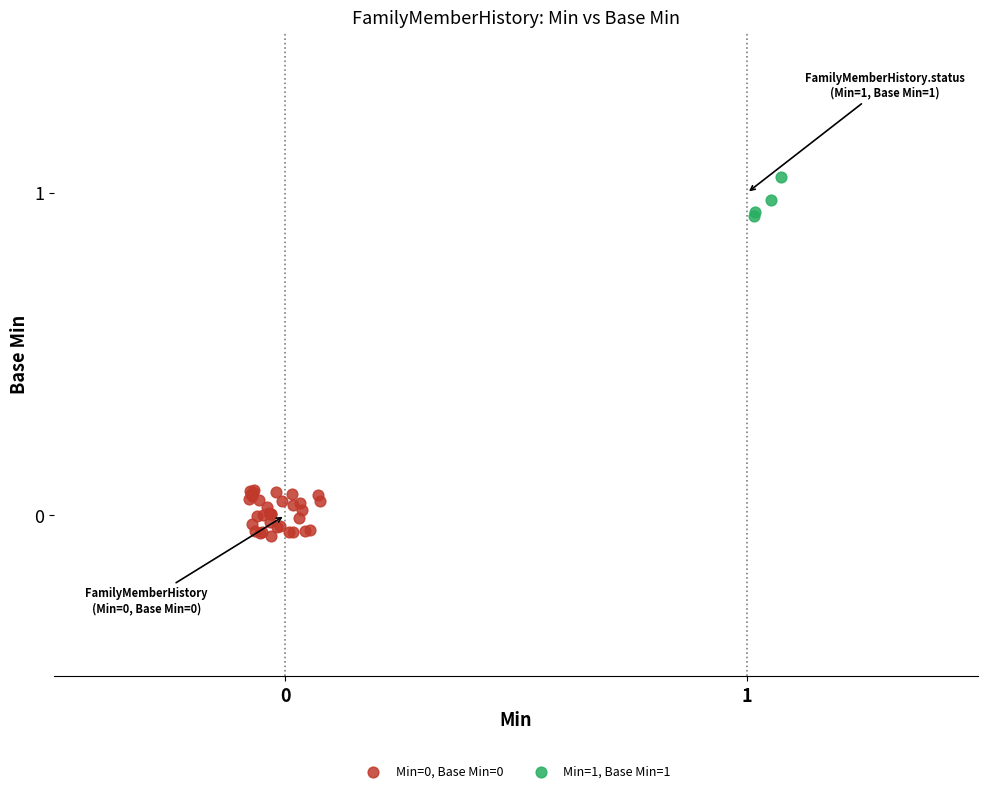

Which series reaches the maximum Y coordinate?

Min=1, Base Min=1